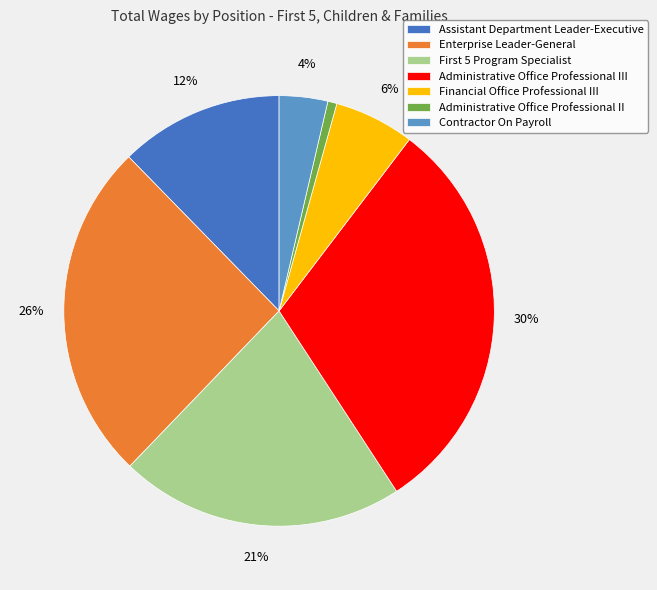

What is the largest slice in the pie chart?

Administrative Office Professional III